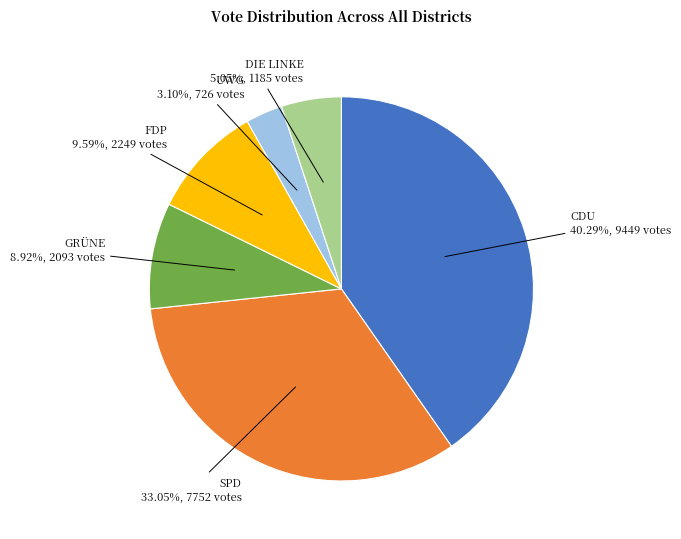

Count the number of slices in the pie.

6